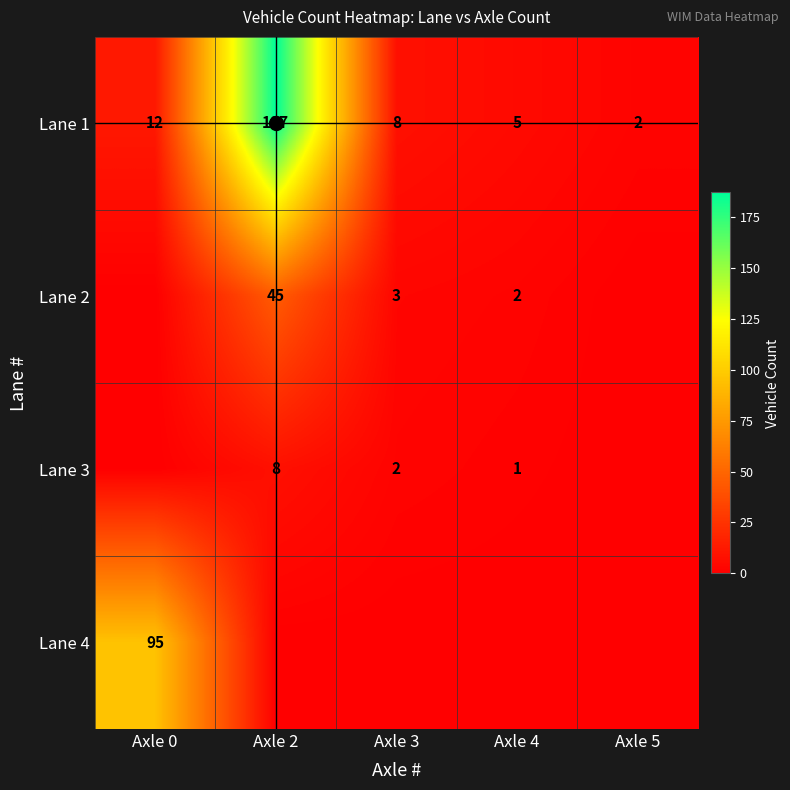

Which has a higher value, Axle 0 or Axle 2?

Axle 2